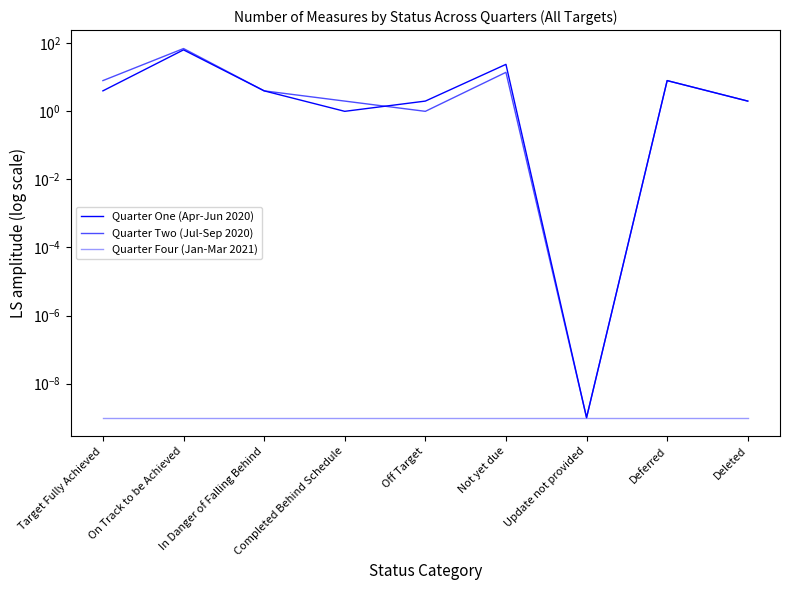

In Quarter One (Apr-Jun 2020), how many points are higher than both neighbors (excluding endpoints)?

3